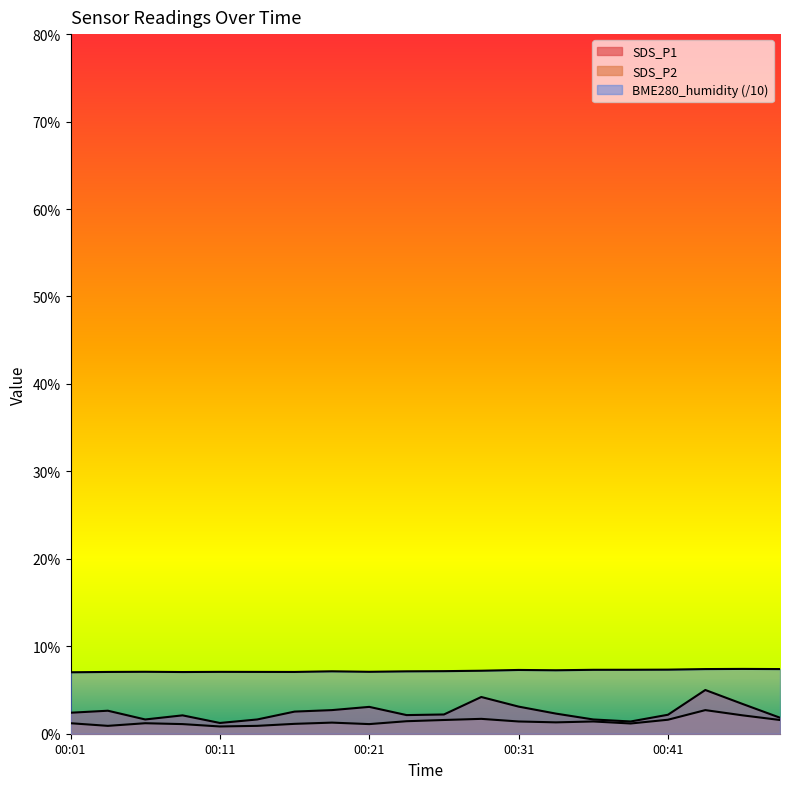

Is the value of SDS_P2 at 00:33 greater than the value of SDS_P1 at 00:16?

No